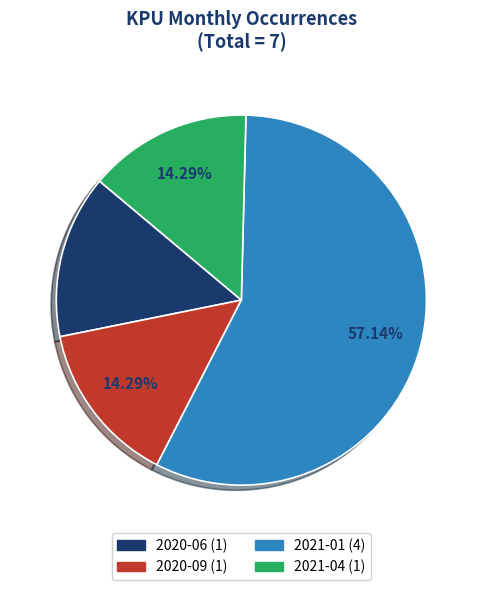

What is the ratio of the value at 2021-01 to the value at 2021-04?

4.0